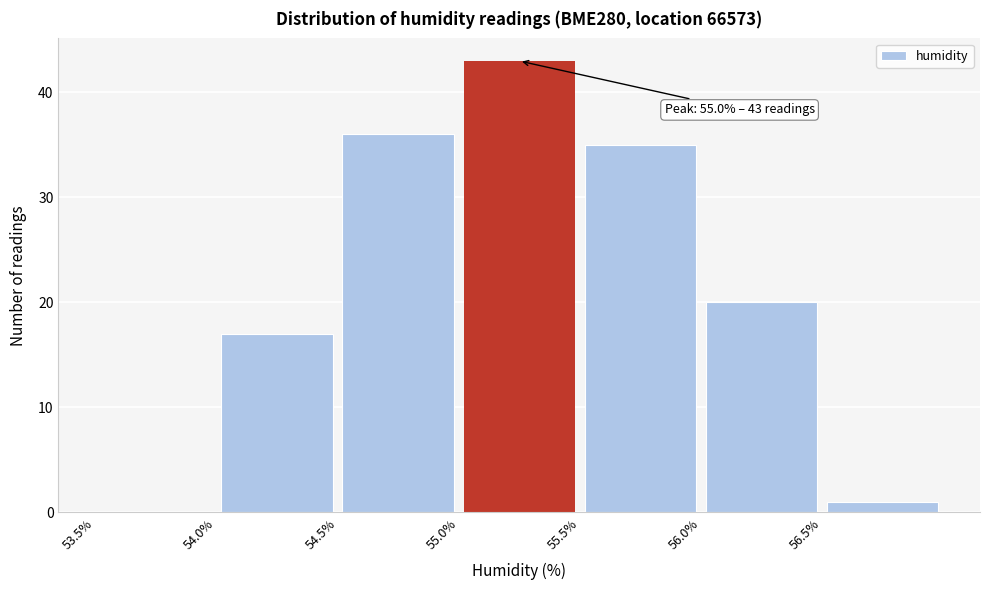

Which range on the x-axis has the tallest bar?

55.0 to 55.5